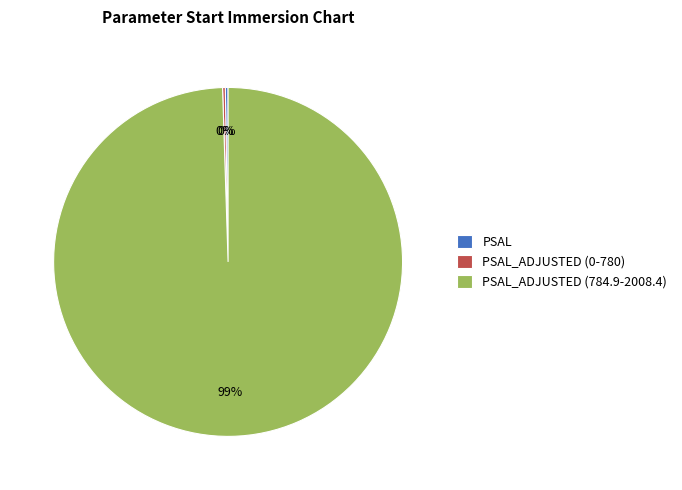

To the nearest percent, what is the average slice percentage?

33%